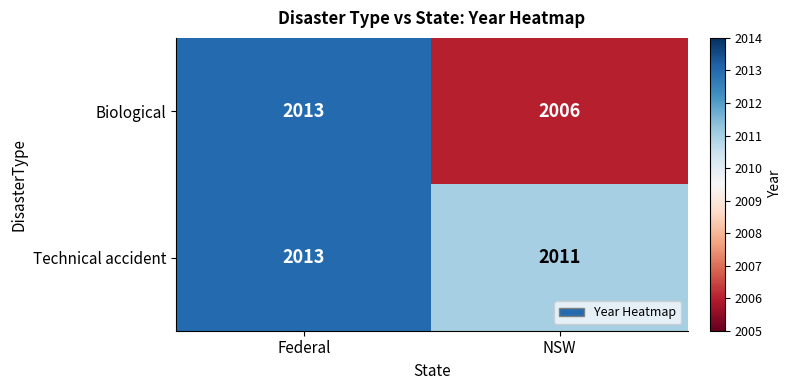

List the series in order of their overall mean, lowest first.

Biological, Technical accident